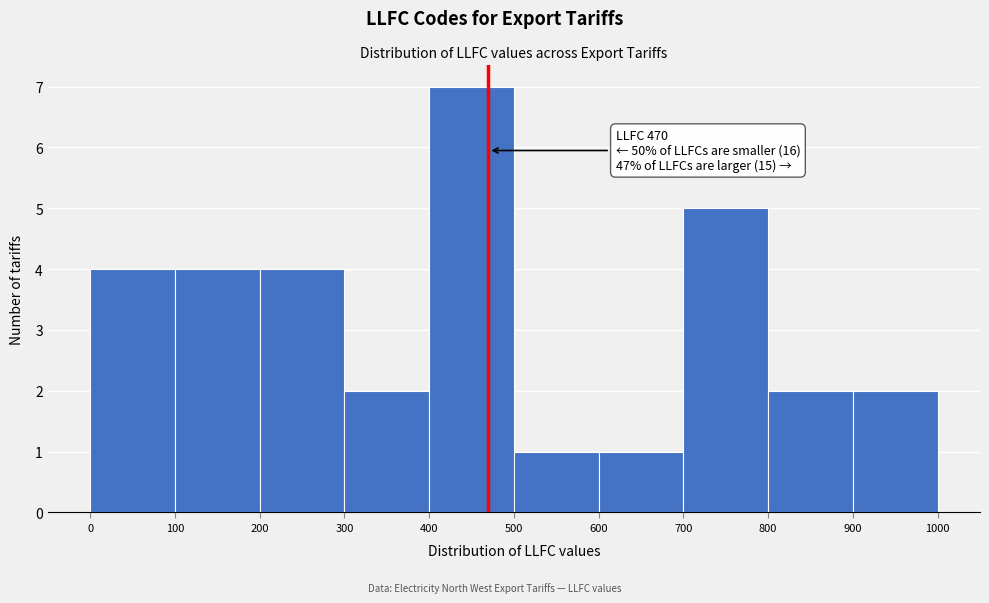

Over which range of the x-axis is the bar tallest?

400 to 500